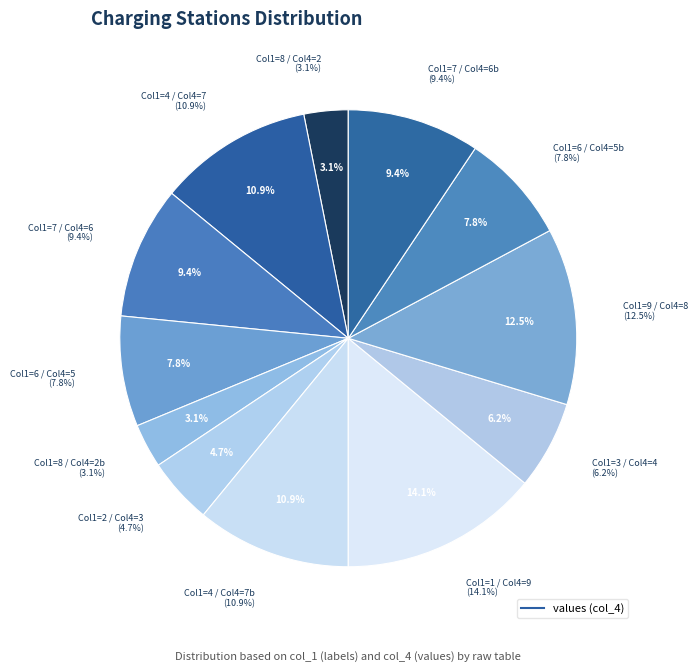

Count the number of slices in the pie.

12